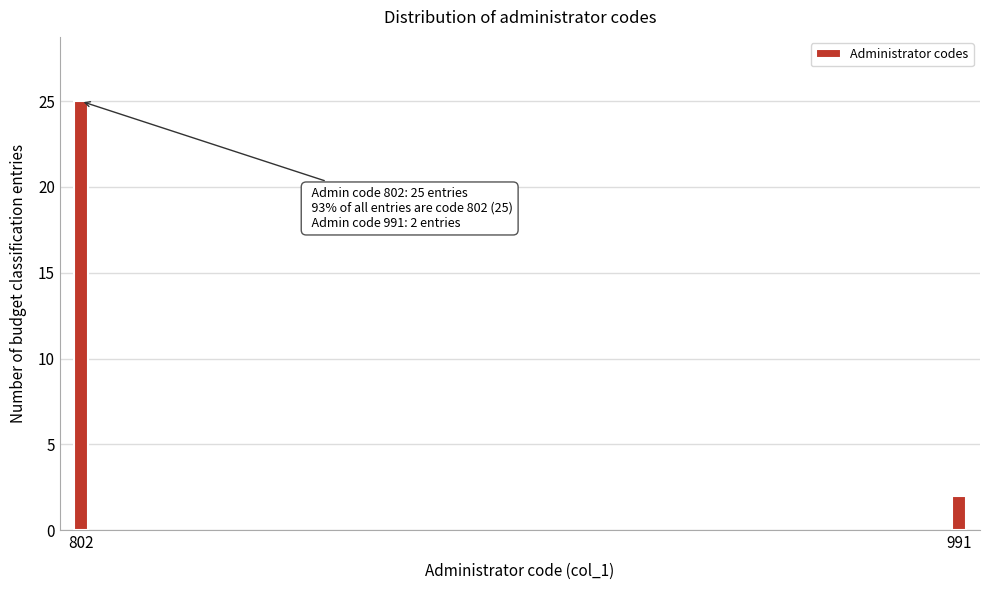

Reading left to right, what are all the values shown in this chart?

802=25	991=2